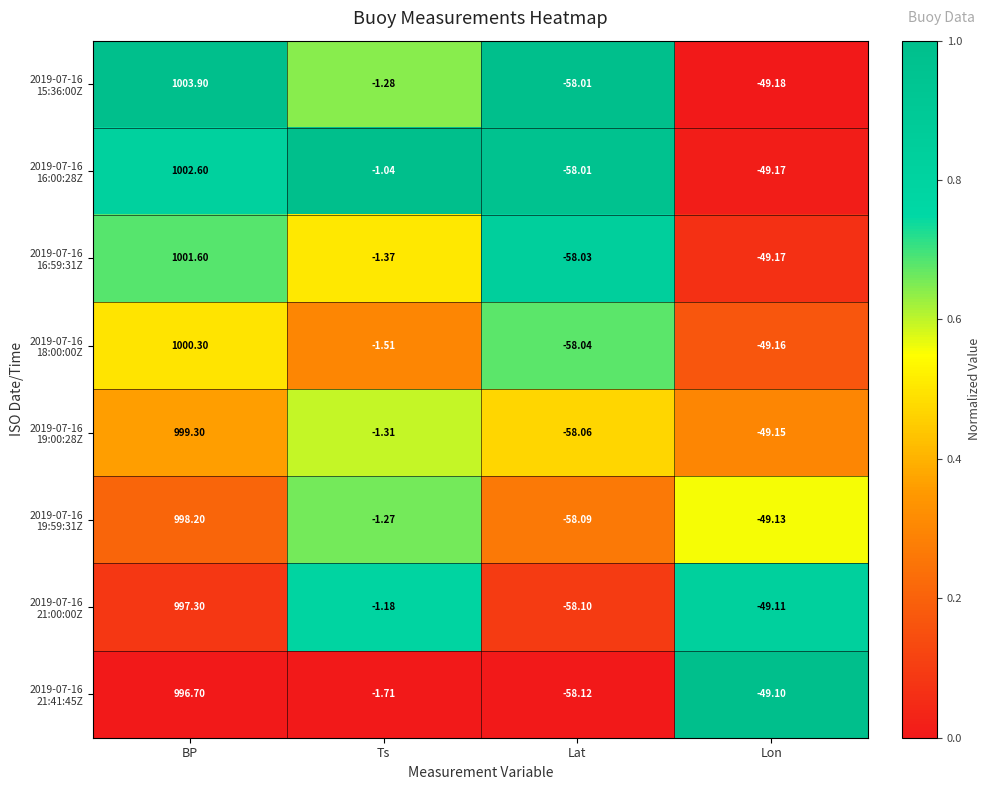

At which category does the chart reach its peak across all series?

BP